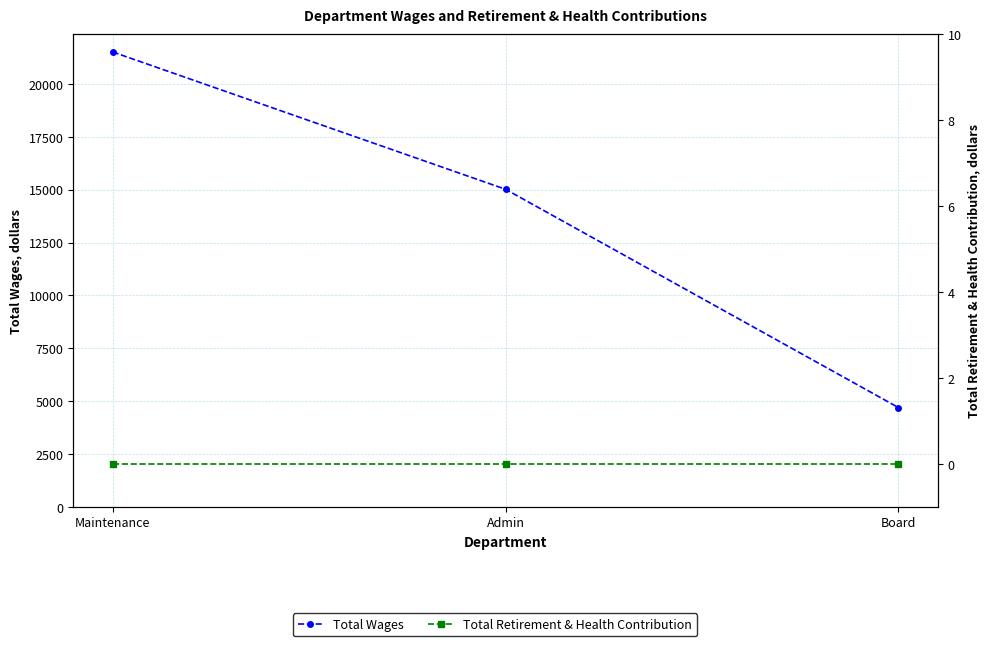

Which series changed the most between Maintenance and Board?

Total Wages